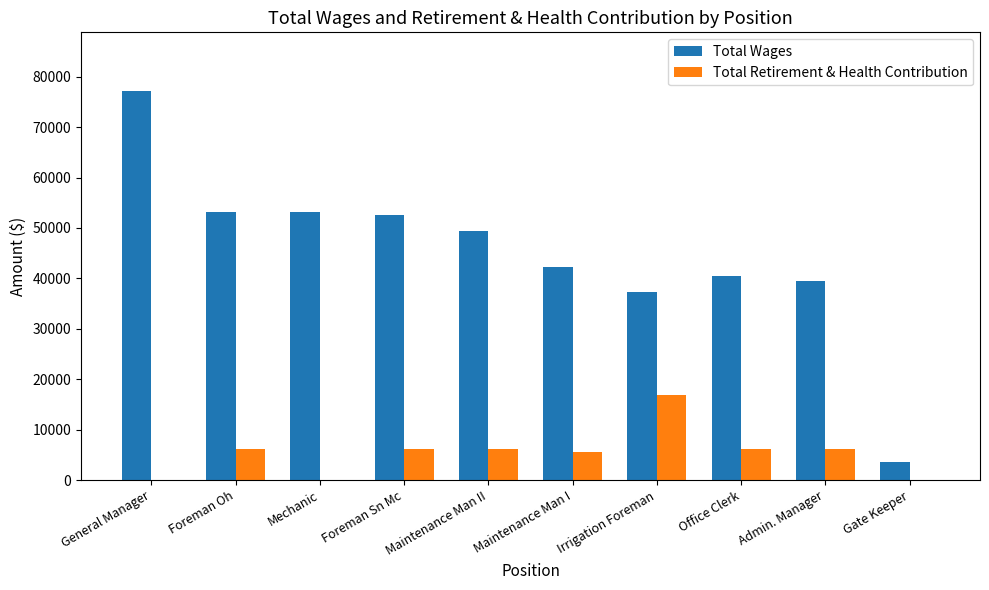

Which label corresponds to the largest value in the chart?

General Manager